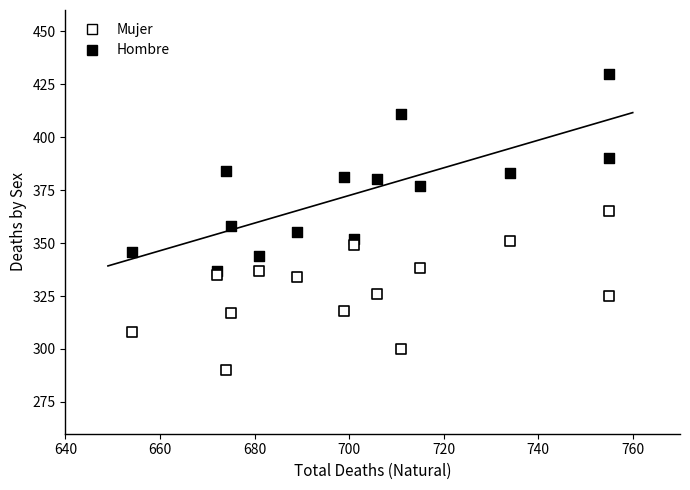

Across all data points, what is the range of Y values (max minus min)?

140